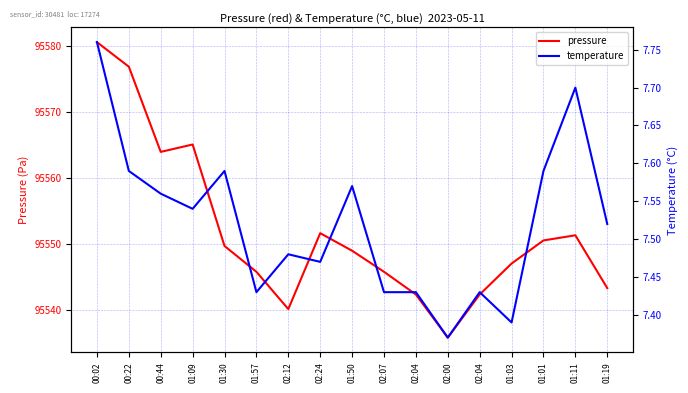

What is the greatest value displayed?

95580.6